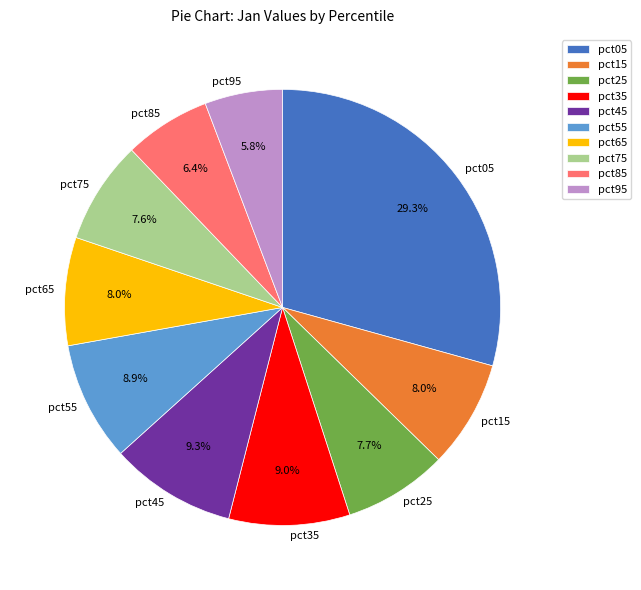

Between pct65 and pct05, which is larger?

pct05